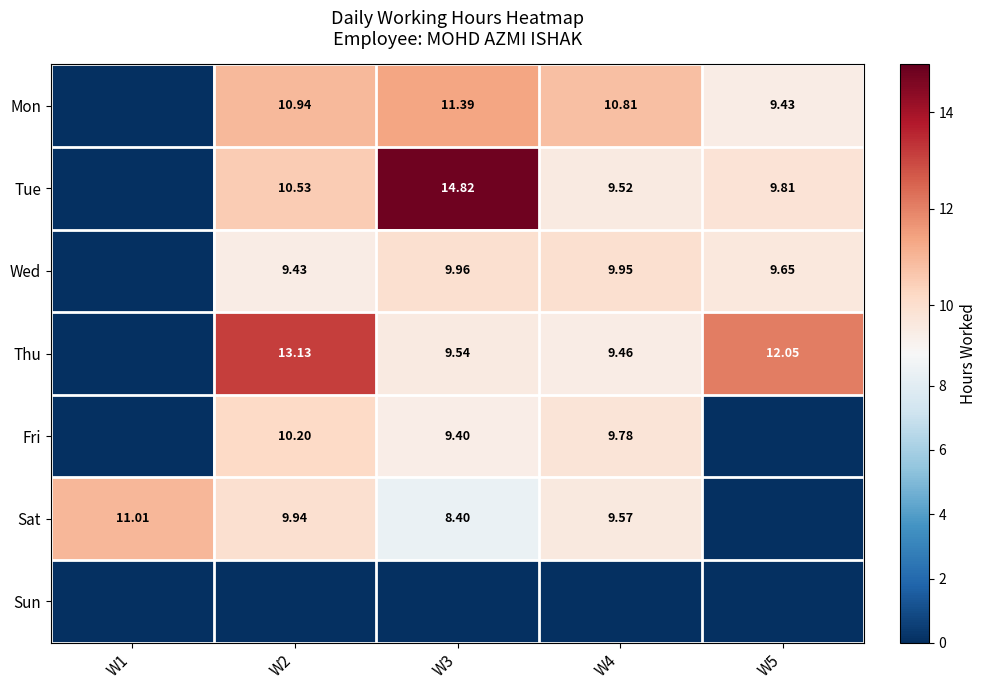

What is the difference between the highest and lowest values at W1?

11.0